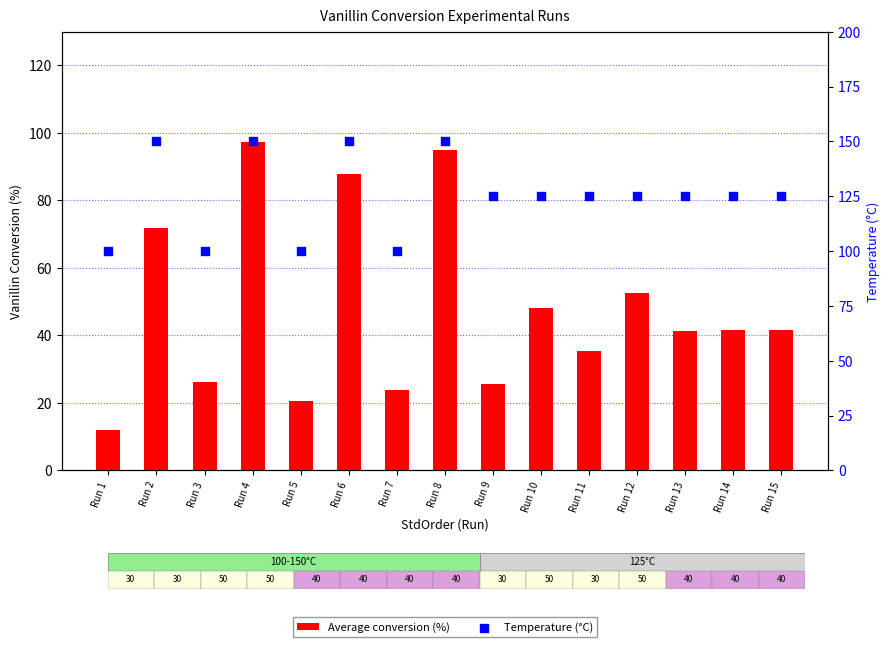

Is the value of Average conversion (%) at Run 10 greater than the value of Temperature (°C) at Run 15?

No